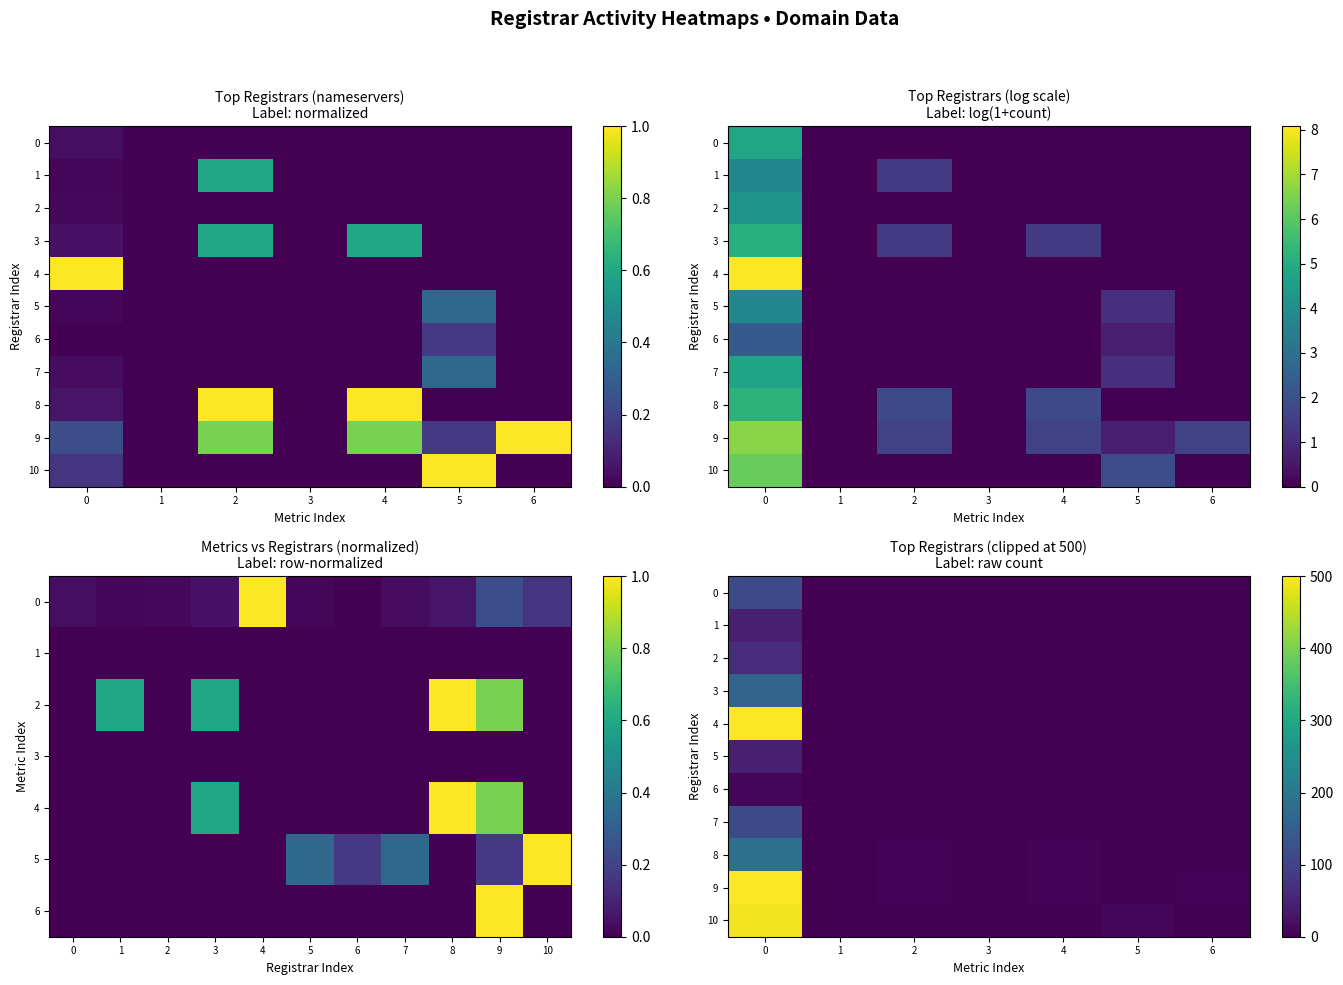

What is the total value across all series at 0?

2223